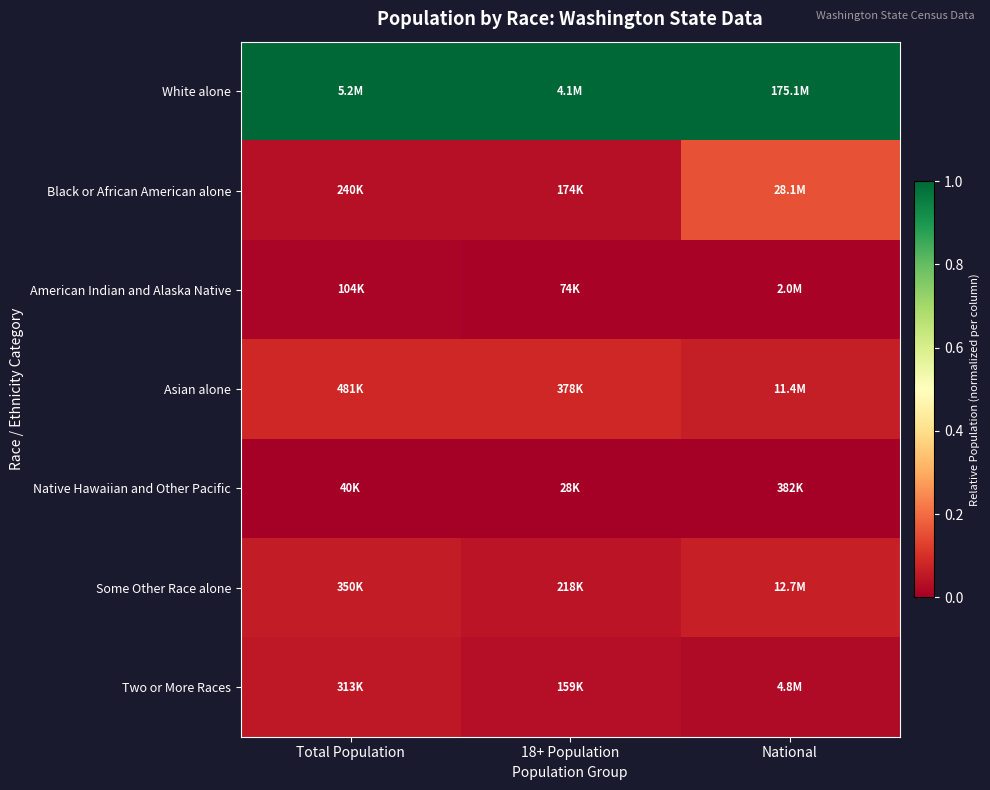

Reading left to right, extract all data points from this chart.

White alone: Total Population=1.0	18+ Population=1.0	National=1.0
Black or African American alone: Total Population=0.0	18+ Population=0.0	National=0.2
American Indian and Alaska Native: Total Population=0.0	18+ Population=0.0	National=0.0
Asian alone: Total Population=0.1	18+ Population=0.1	National=0.1
Native Hawaiian and Other Pacific: Total Population=0.0	18+ Population=0.0	National=0.0
Some Other Race alone: Total Population=0.1	18+ Population=0.0	National=0.1
Two or More Races: Total Population=0.1	18+ Population=0.0	National=0.0